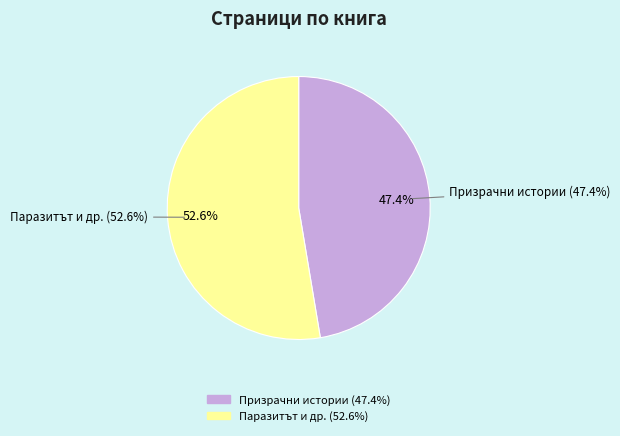

What percentage is the Призрачни истории (id: 3850) slice, to the nearest percent?

47%